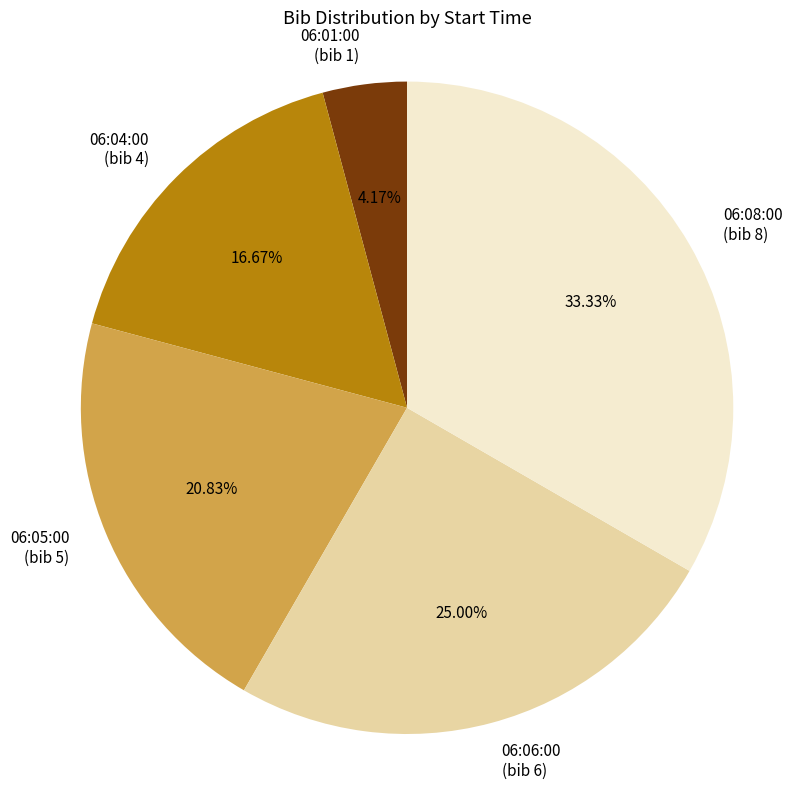

Rank the categories by value from lowest to highest.

06:01:00, 06:04:00, 06:05:00, 06:06:00, 06:08:00